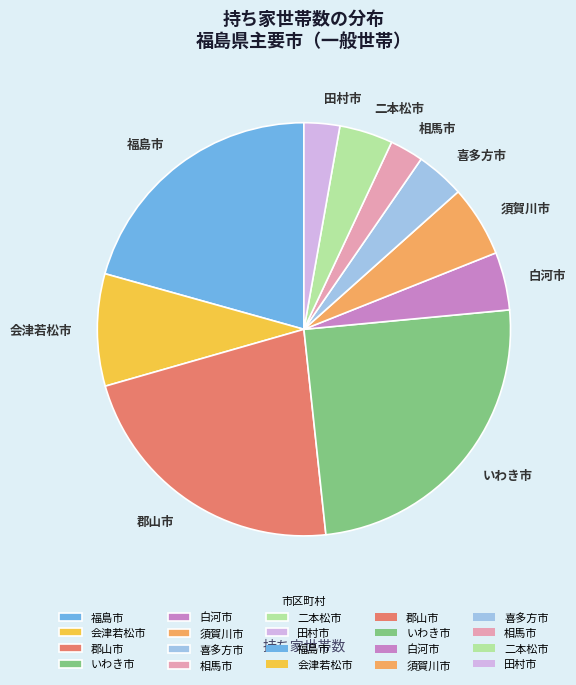

Which category has the biggest portion of the pie?

いわき市